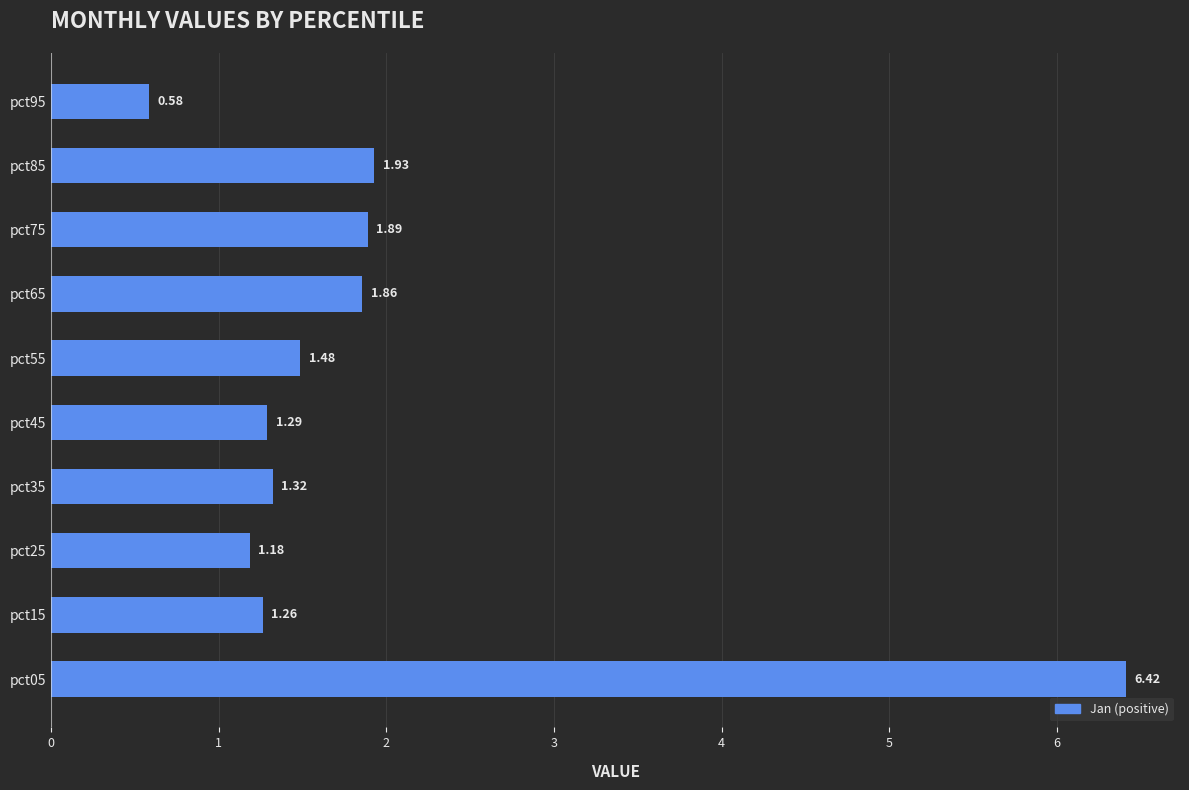

List the labels in order of value, largest first.

pct05, pct85, pct75, pct65, pct55, pct35, pct45, pct15, pct25, pct95